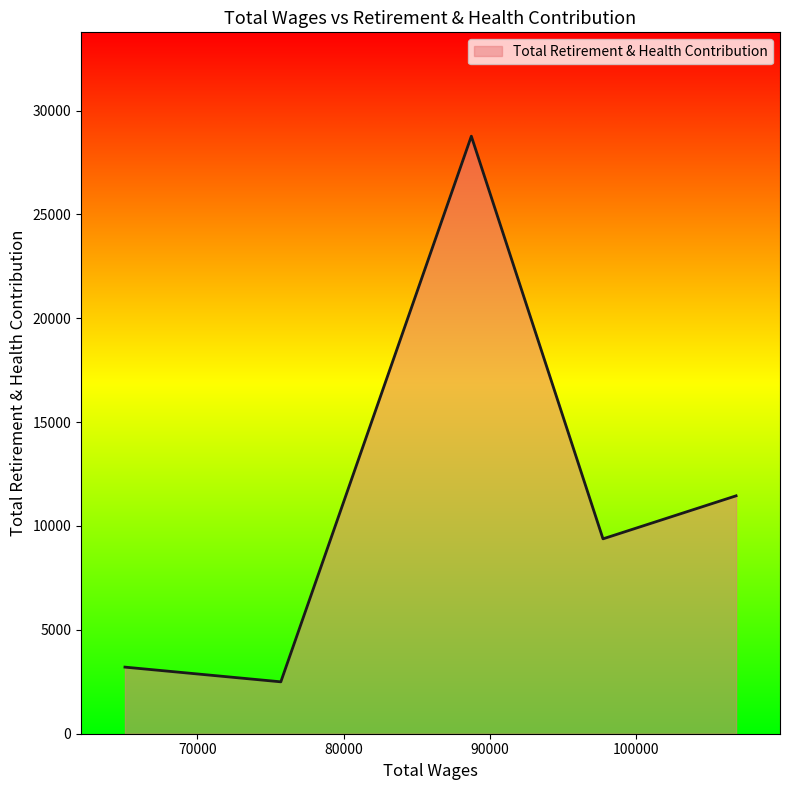

What is the greatest value displayed?

28763